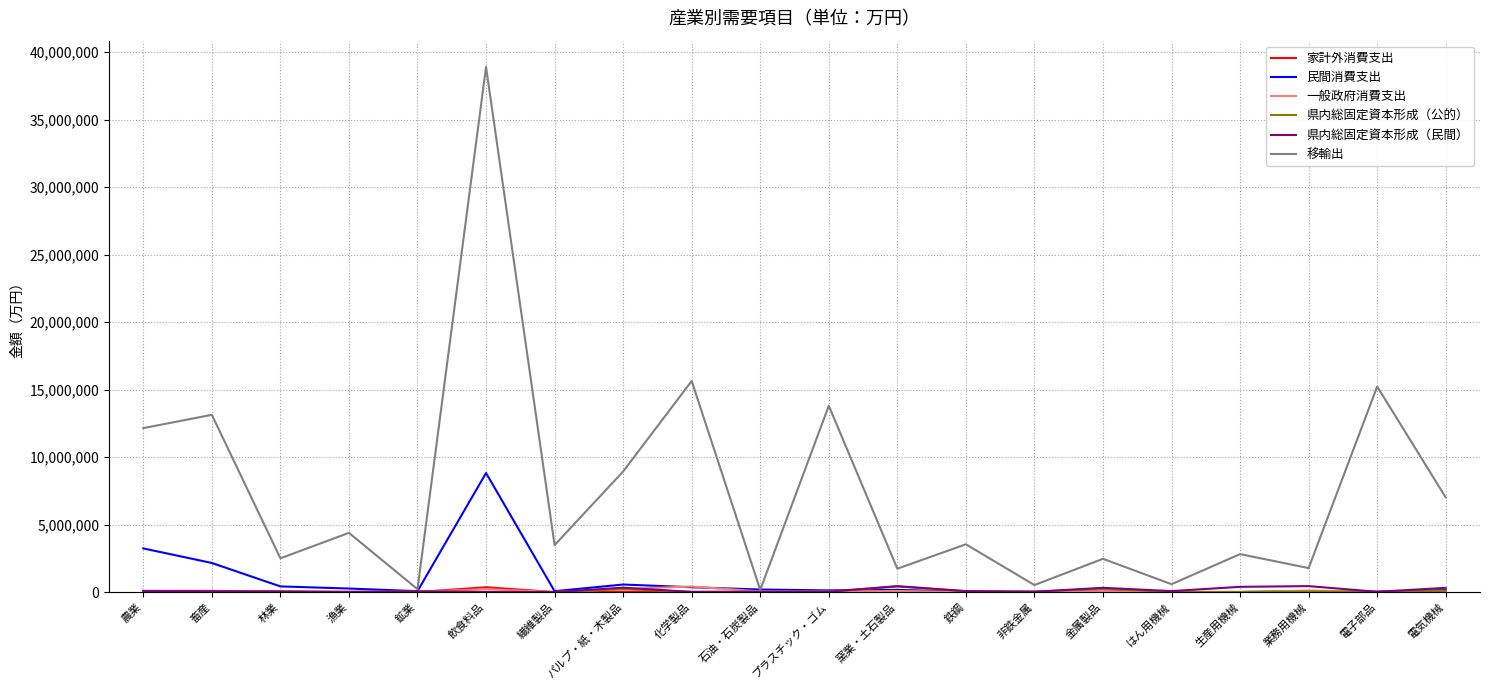

Count the number of data series in this chart.

6